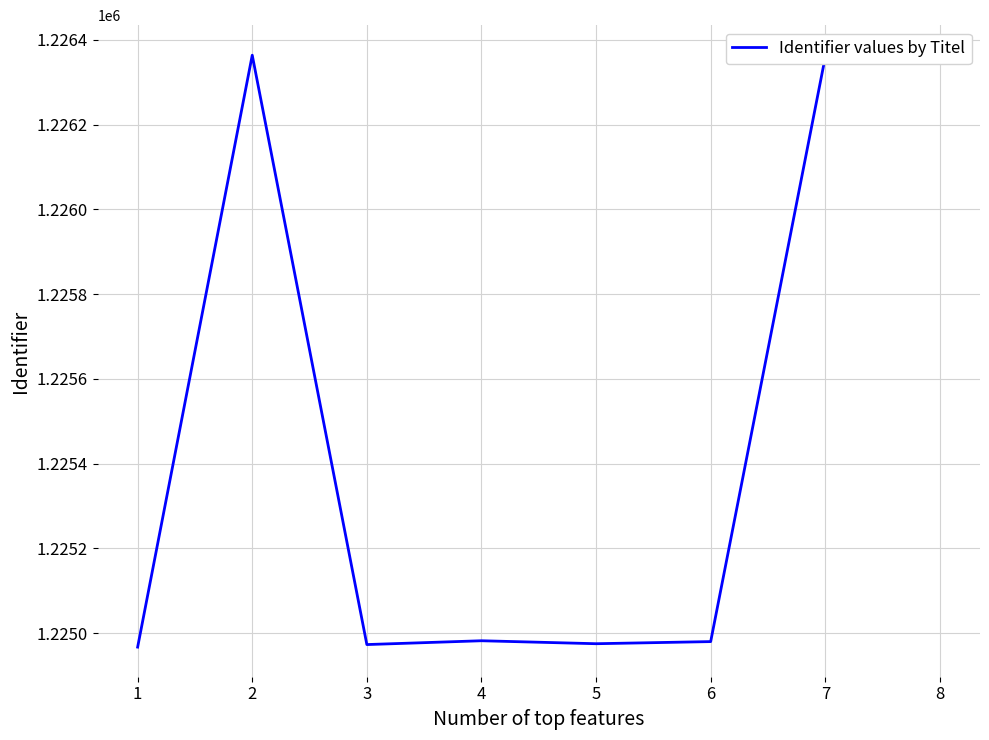

What is the greatest value displayed?

1226365